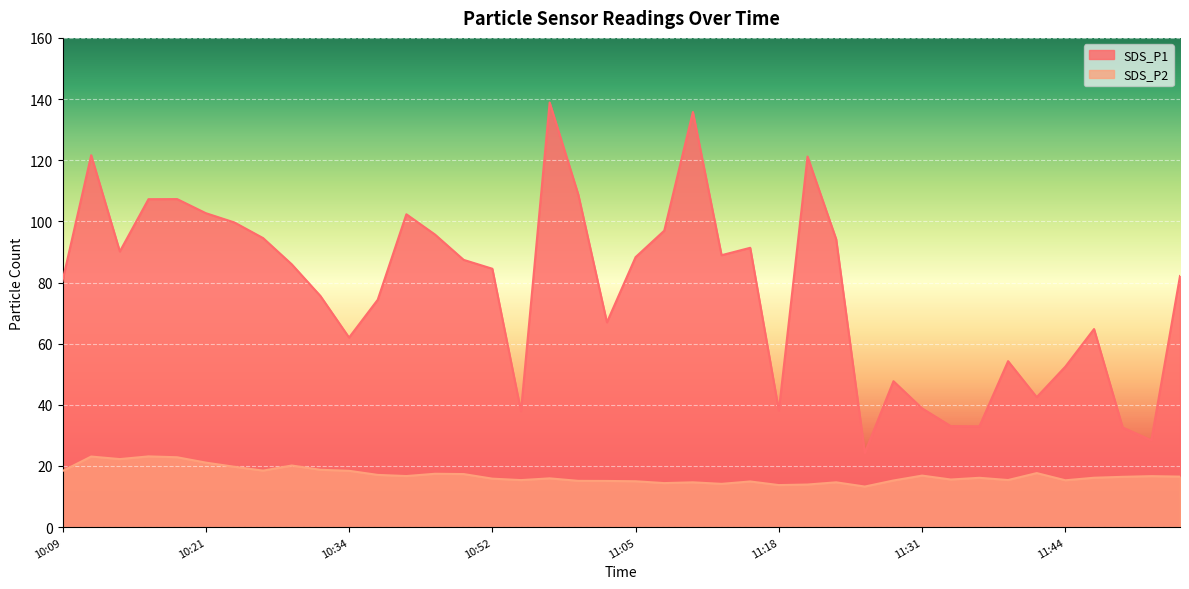

What is the sum of the SDS_P1 values at 11:44 and 11:56?

134.6